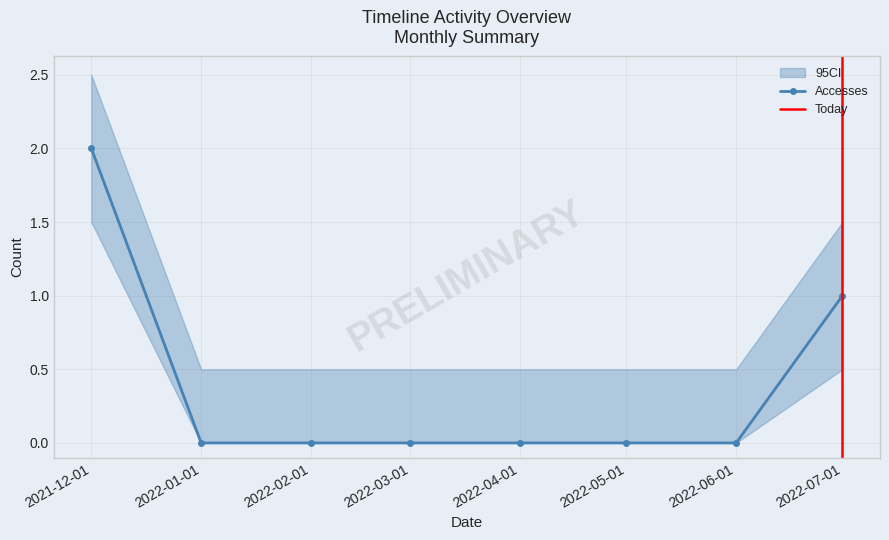

What is the label of the 5th point from the right?

2022-03-01